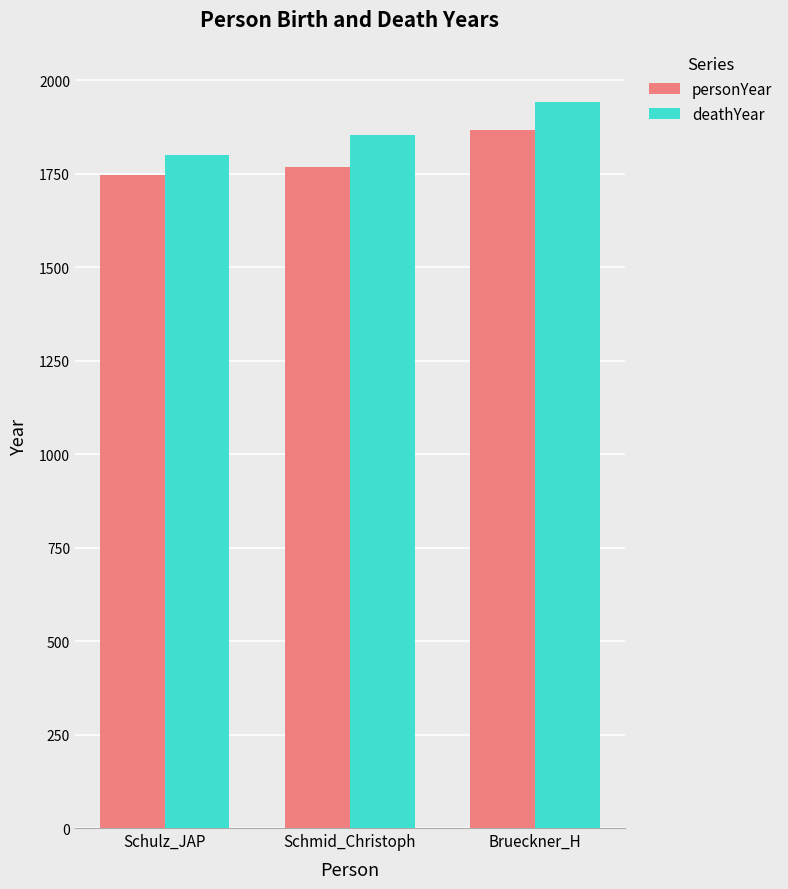

The personYear series shows 1768 at Schmid_Christoph. True or false?

True